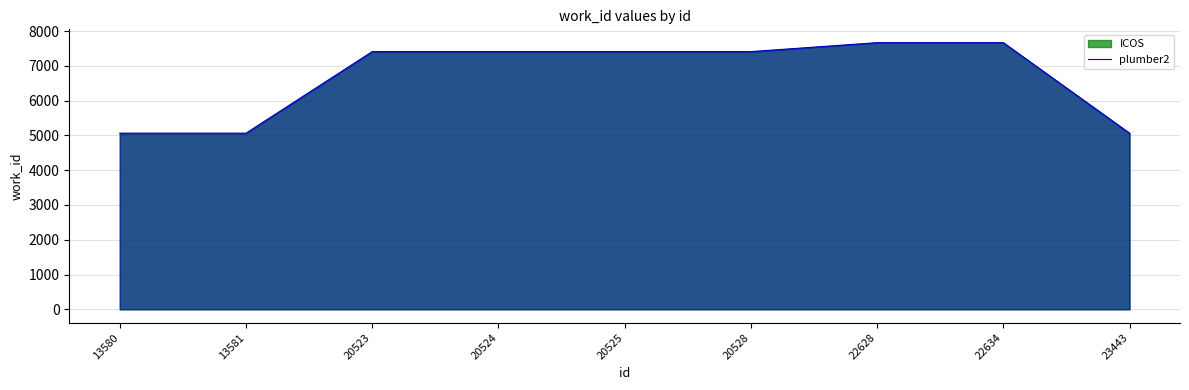

How many lines are shown in the chart?

1